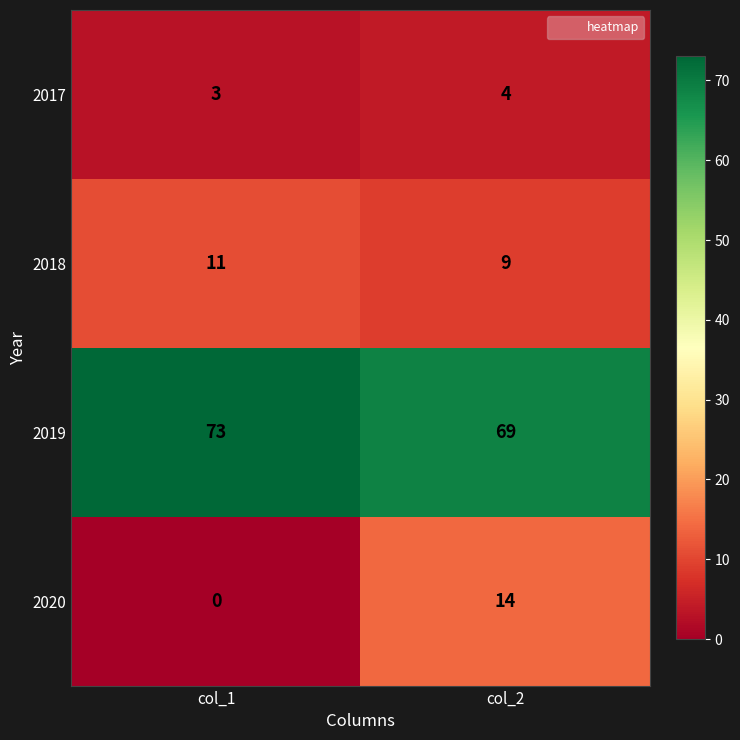

What is the maximum value shown in the chart?

73